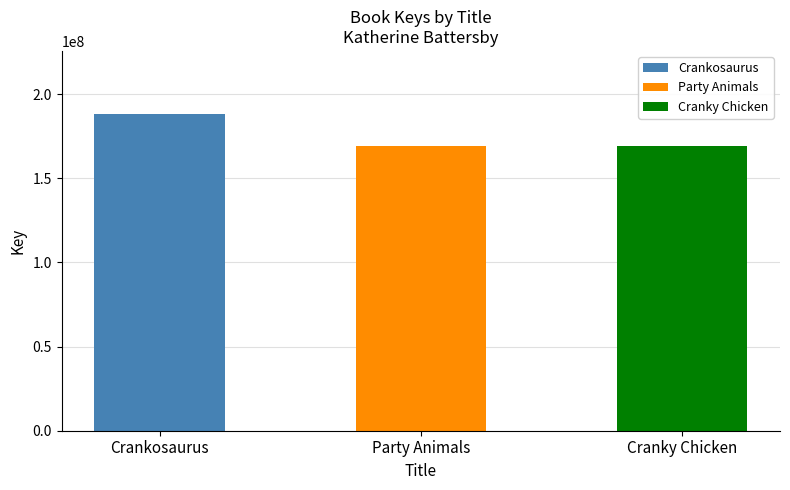

True or false: the data shows 52992044 at Crankosaurus.

False